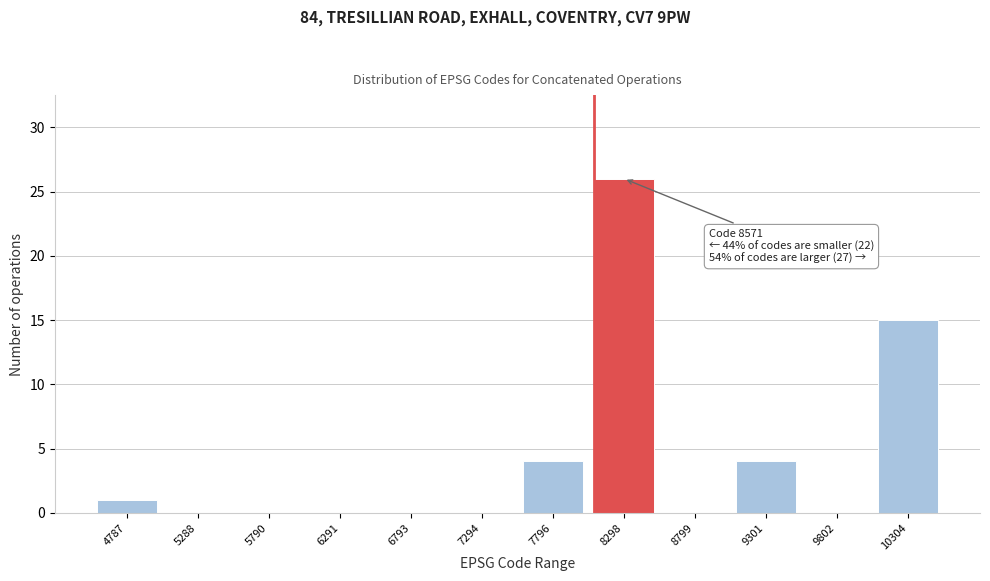

Reading left to right, what are all the values shown in this chart?

4787=1	5288=0	5790=0	6291=0	6793=0	7294=0	7796=4	8298=26	8799=0	9301=4	9802=0	10304=15